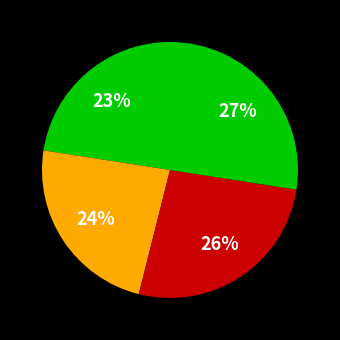

How many slices are in this pie chart?

4